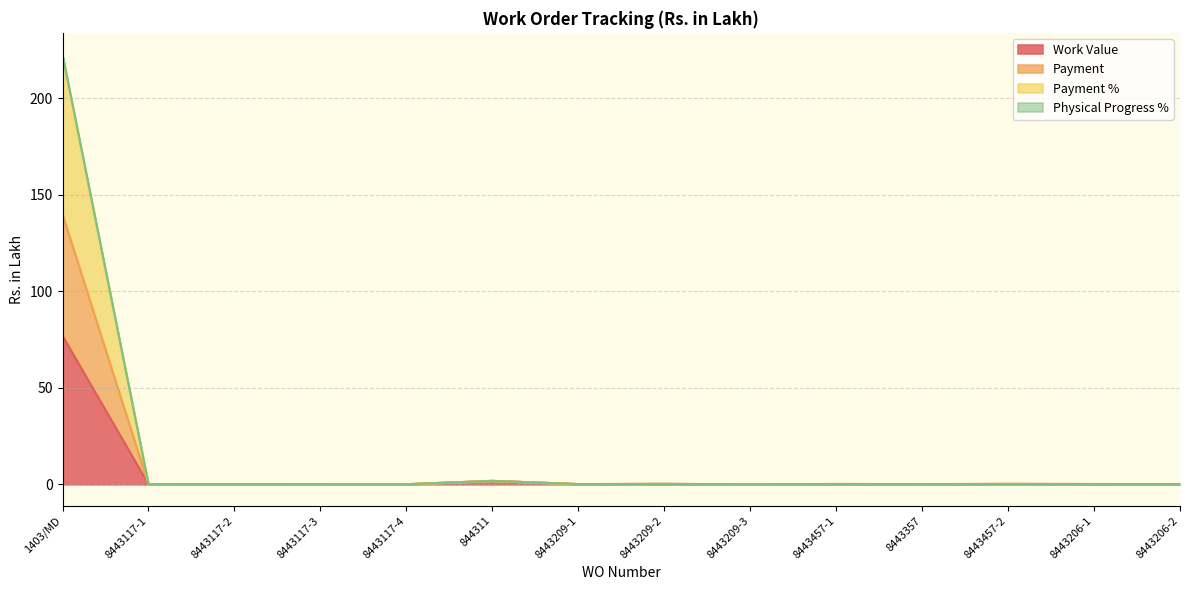

Where is the first local maximum for Physical Progress %?

8443117-2